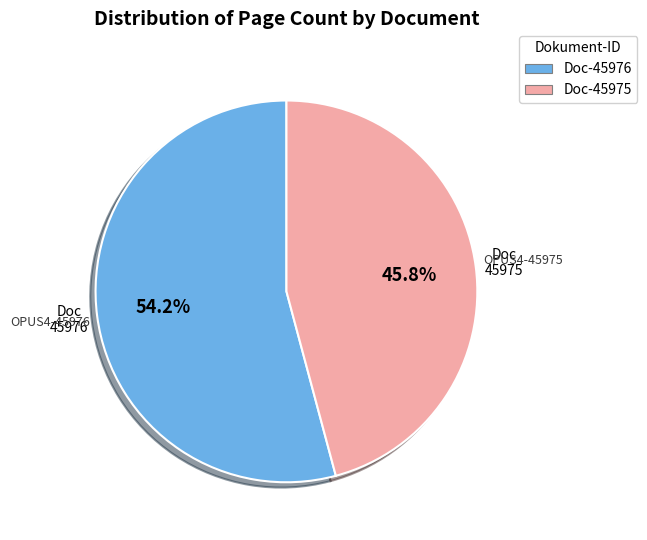

To the nearest percent, what is the average slice percentage?

50%